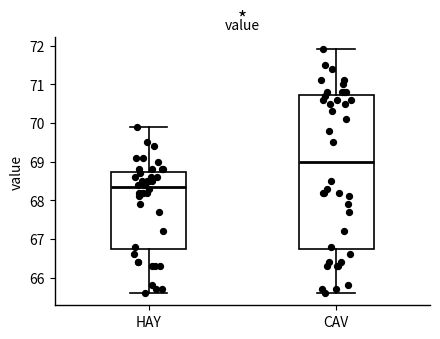

Reading left to right, read every box against the y-axis: the position of its median line, the range the box covers, and the ends of its whiskers. The values are not printed on the chart, so give them approximately, as read against the axis.

HAY: median 68.4, box 66.8 to 68.7, whiskers 65.6 to 69.9
CAV: median 69.0, box 66.8 to 70.7, whiskers 65.6 to 71.9